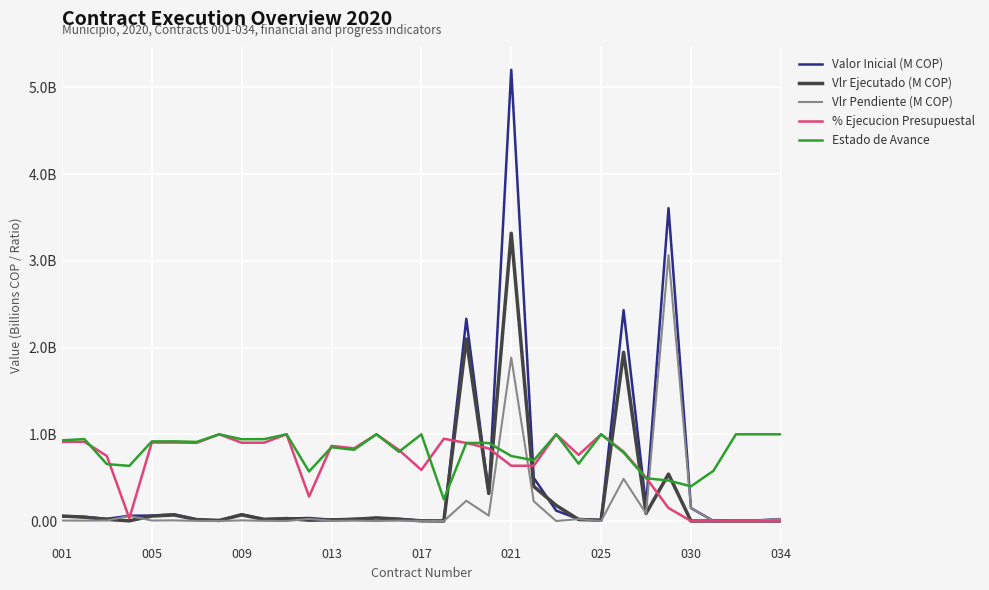

What are all the series names shown in the legend?

Valor Inicial (M COP), Vlr Ejecutado (M COP), Vlr Pendiente (M COP), % Ejecucion Presupuestal, Estado de Avance